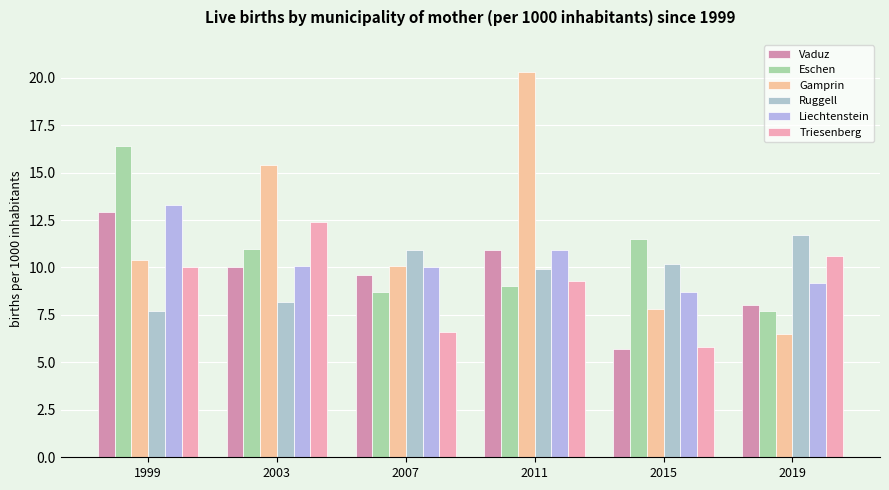

What are all the series names shown in the legend?

Vaduz, Eschen, Gamprin, Ruggell, Liechtenstein, Triesenberg